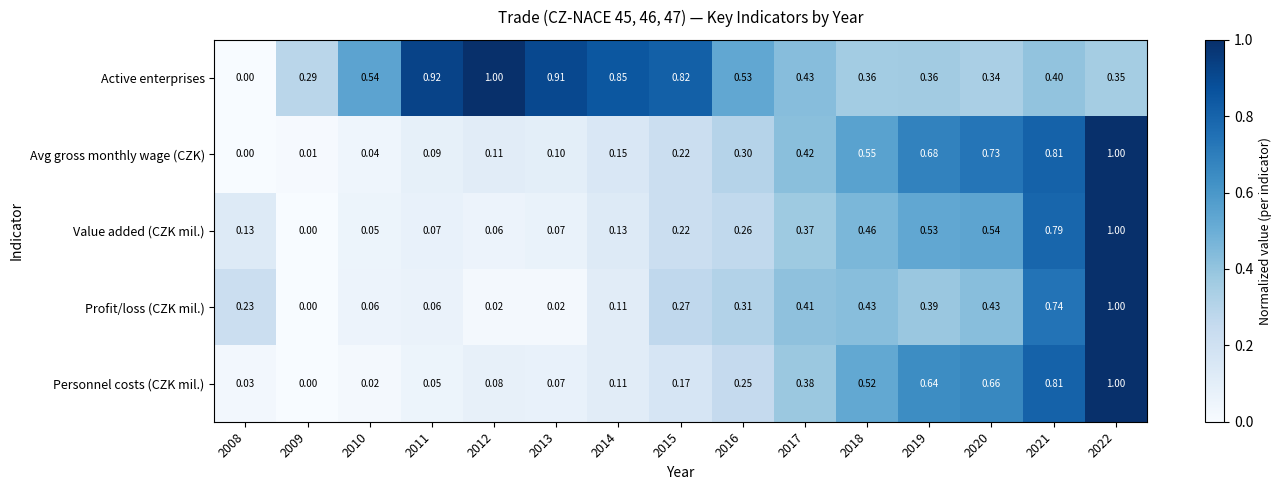

How many positive values does the Active enterprises series have?

14